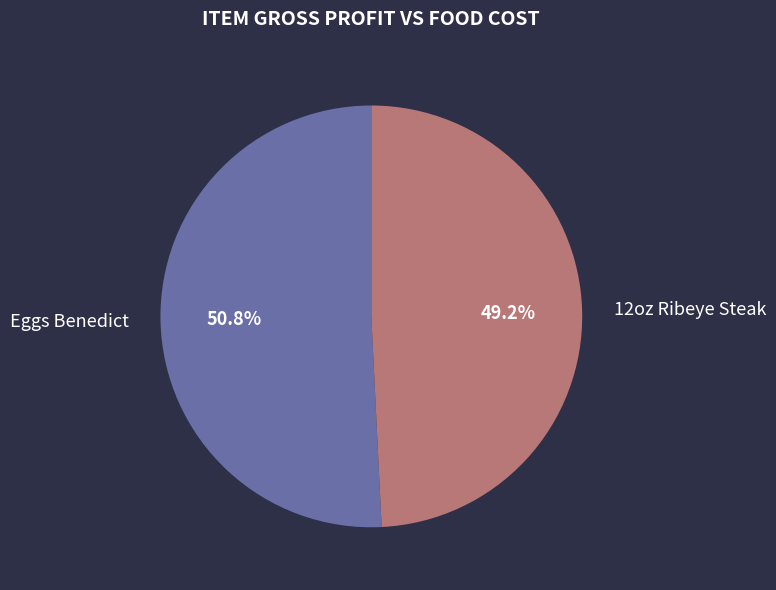

How many segments does this pie chart have?

2